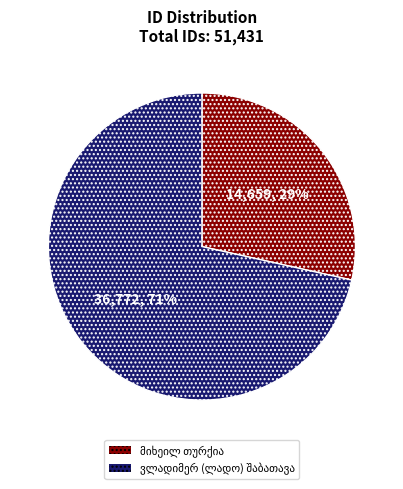

To the nearest percent, what is the average slice percentage?

50%